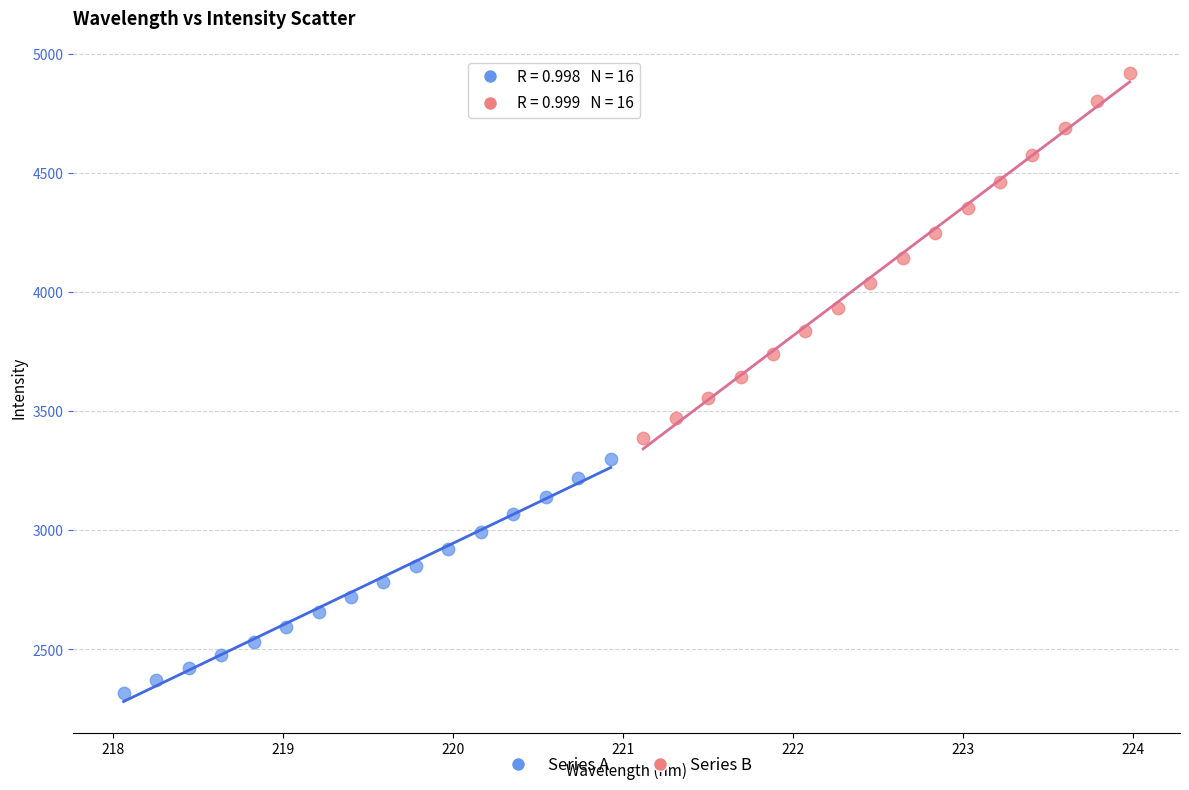

Which series has the widest spread of Y values?

Series B